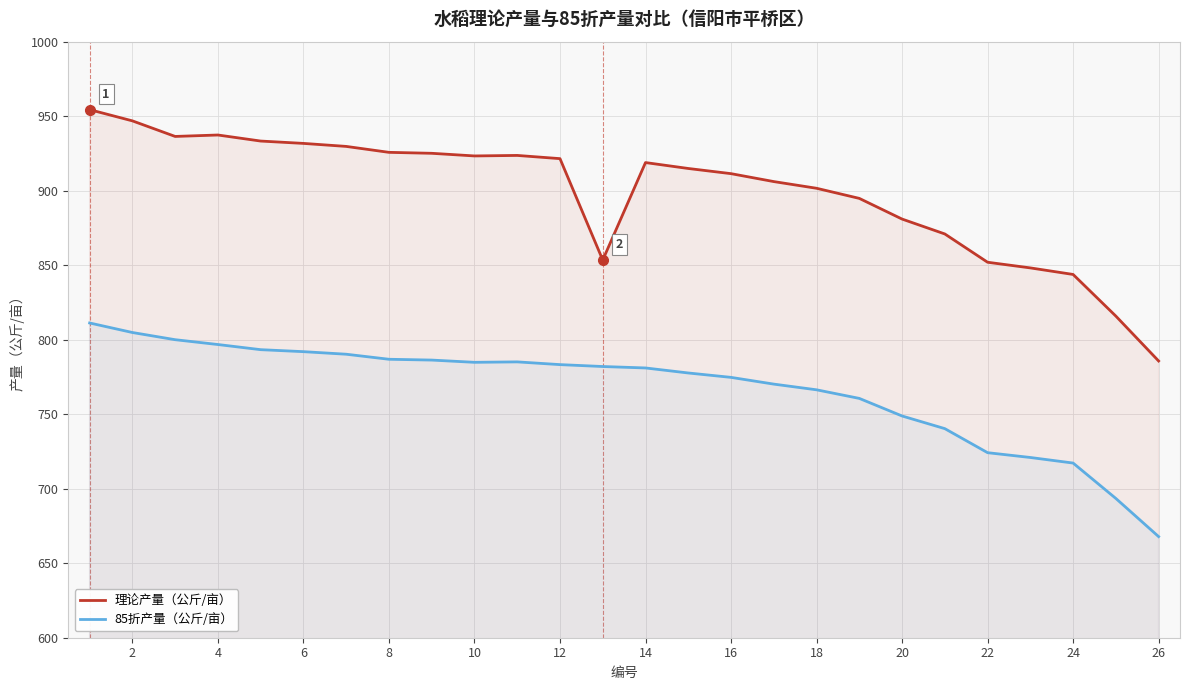

How many lines are shown in the chart?

2